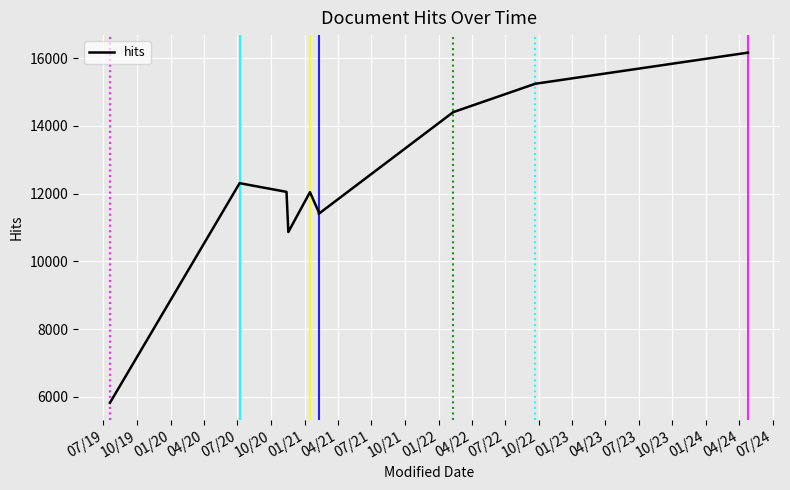

How many points are higher than both their immediate neighbors (excluding endpoints)?

2